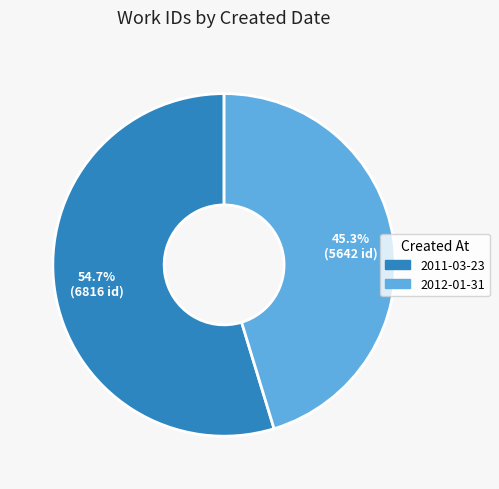

Count the number of slices in the pie.

2